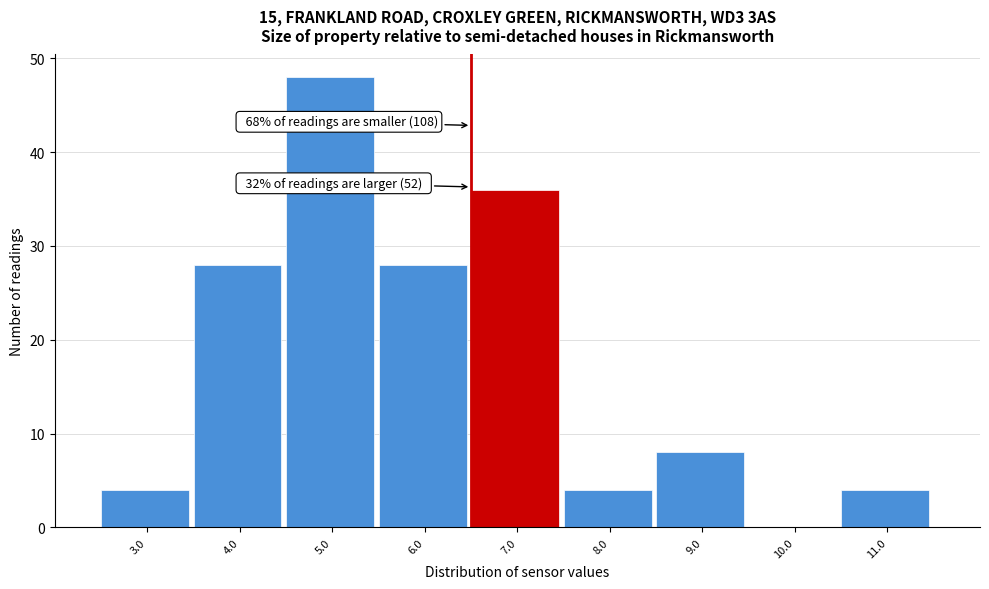

Reading left to right, what are all the values shown in this chart?

3.0=4	4.0=28	5.0=48	6.0=28	7.0=36	8.0=4	9.0=8	10.0=0	11.0=4